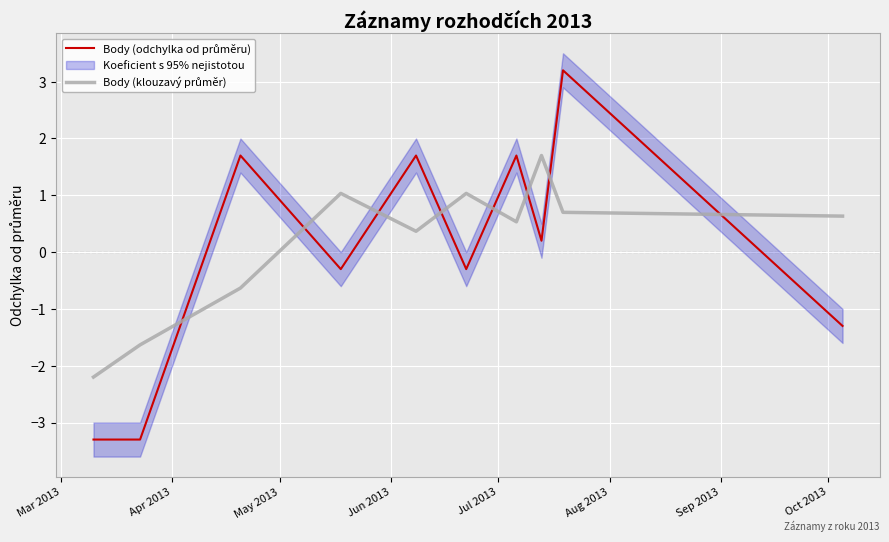

Where is the first local maximum for Body (odchylka od průměru)?

May 2013